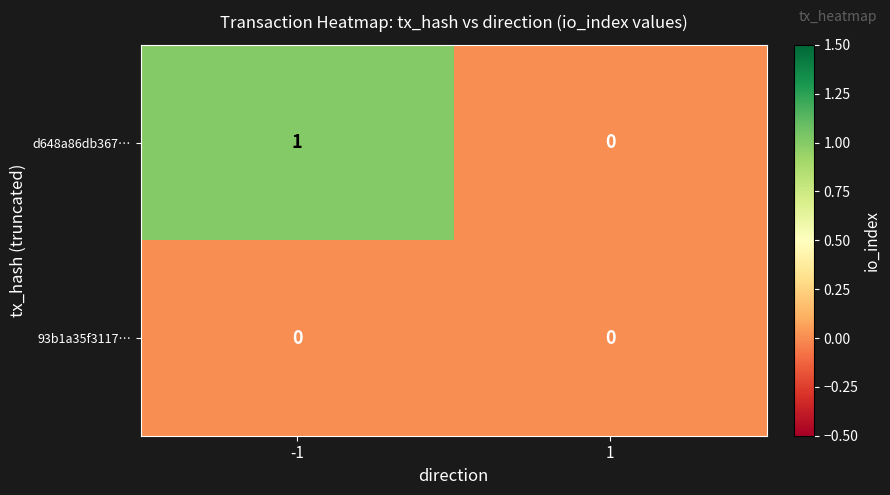

Reading left to right, what are all the values shown in this chart?

d648a86db367…: 1	0
93b1a35f3117…: 0	0